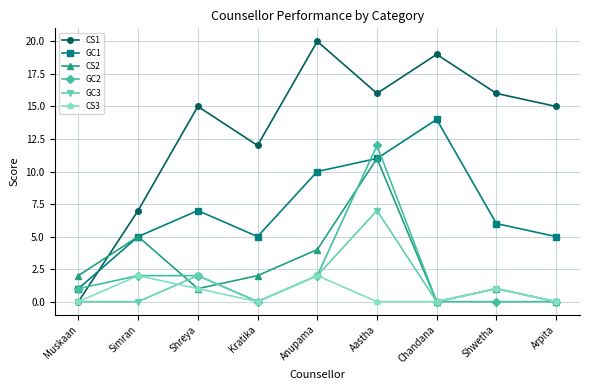

The value of GC2 at Aastha is 7. True or false?

False